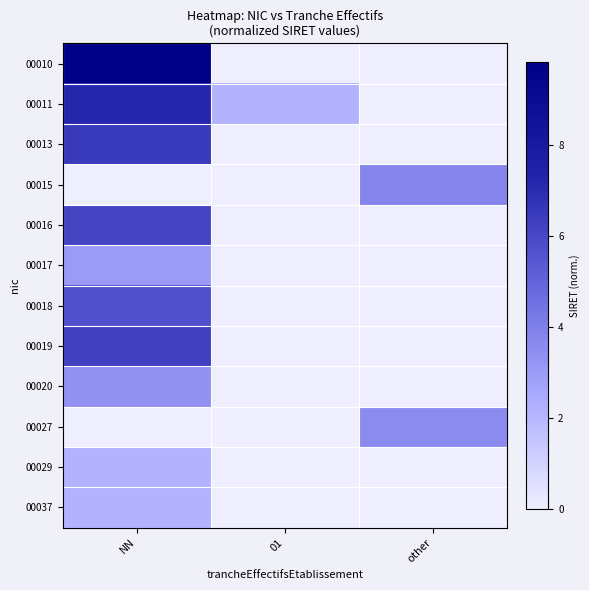

Which series has the largest total across all categories?

00010